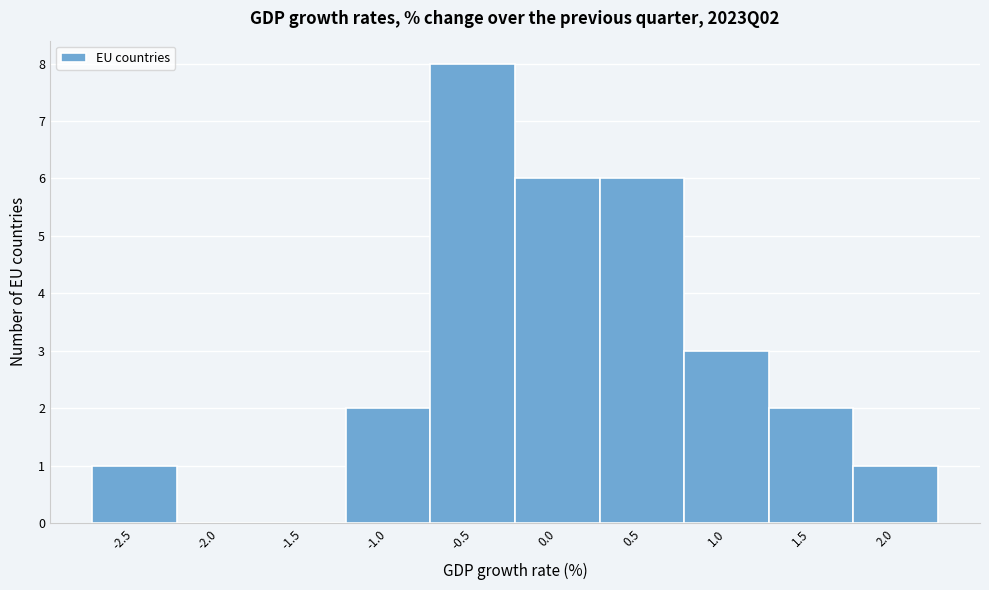

Reading left to right, what are all the values shown in this chart?

-2.5=1	-2.0=0	-1.5=0	-1.0=2	-0.5=8	0.0=6	0.5=6	1.0=3	1.5=2	2.0=1